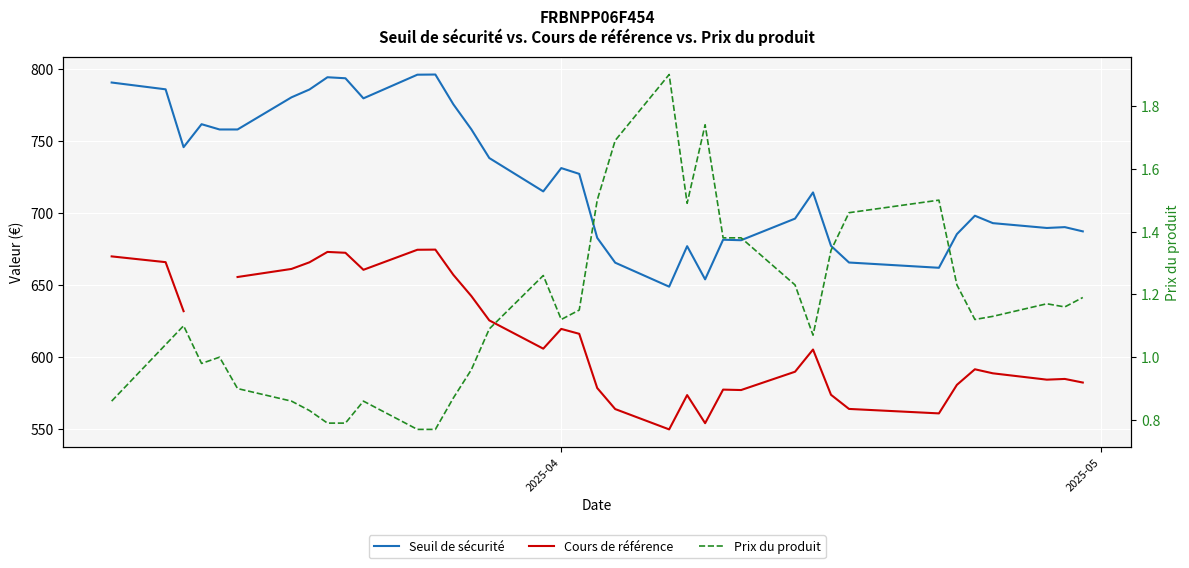

How many positive values does the Cours de référence series have?

35